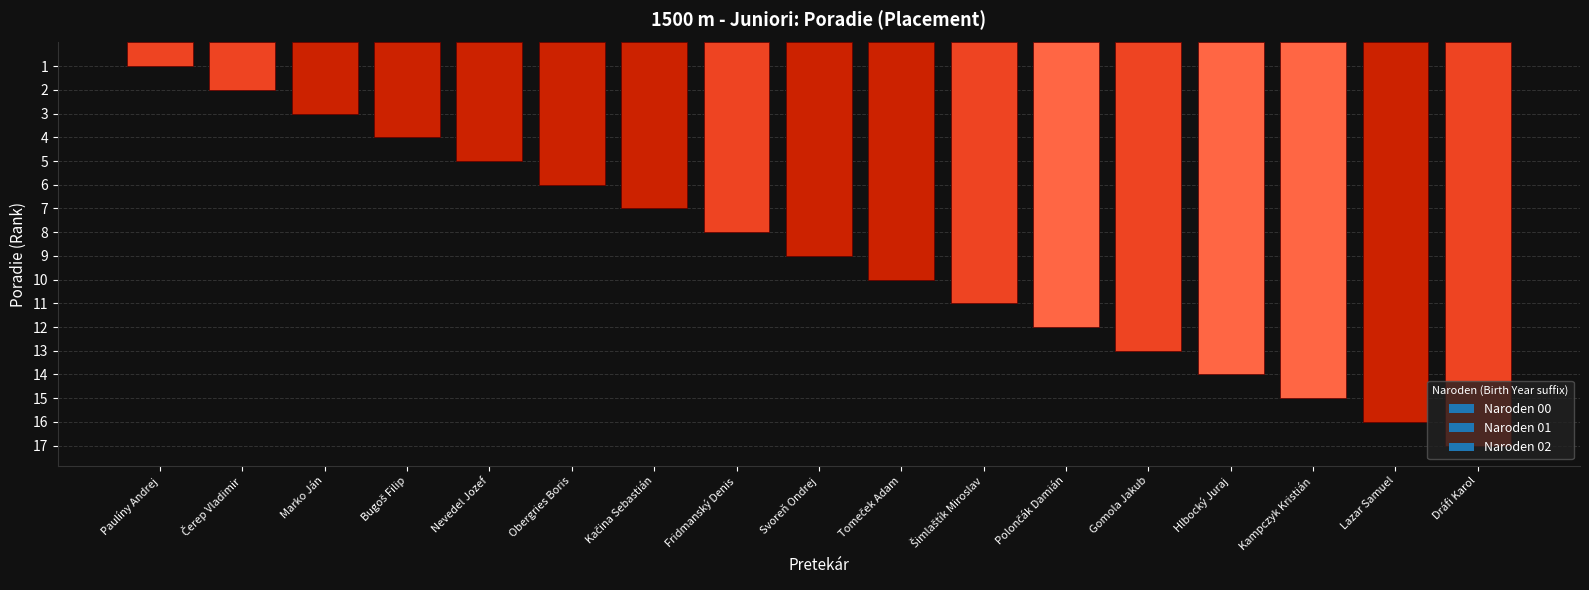

What is the sum of the values at Fridmanský Denis and Obergries Boris?

14